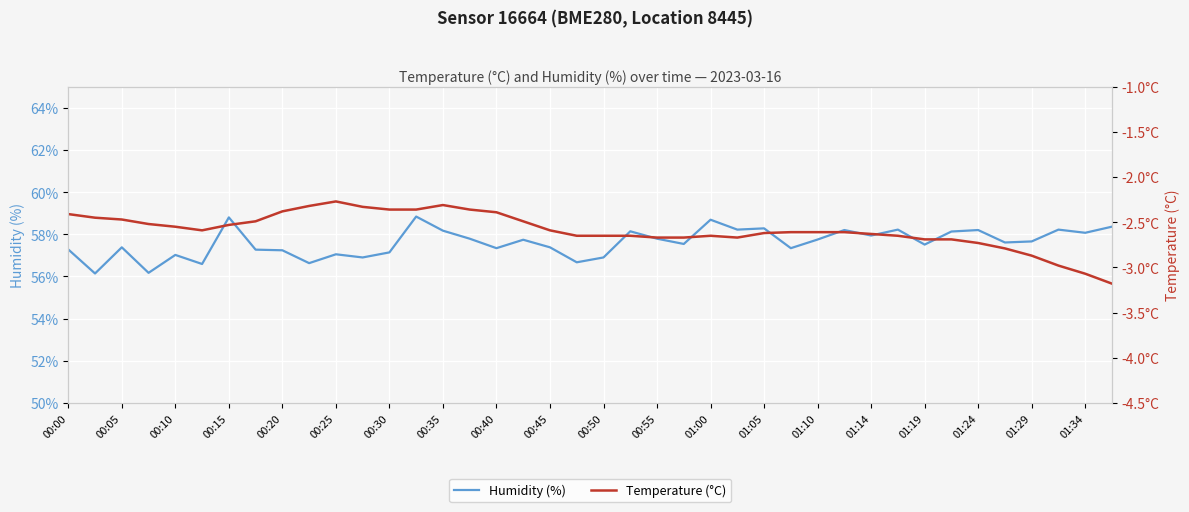

Is it true that Humidity (%) equals 57.9 at 01:14?

True